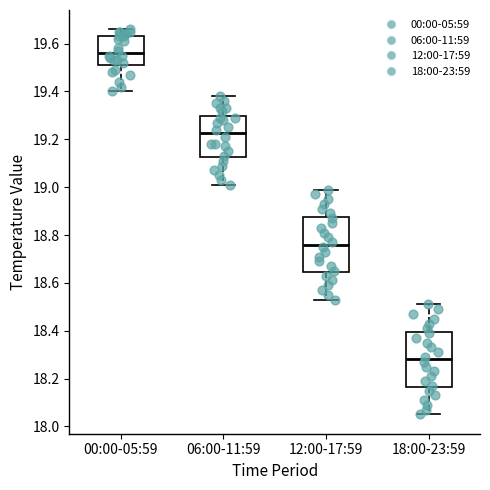

Reading left to right, read every box against the y-axis: the position of its median line, the range the box covers, and the ends of its whiskers. The values are not printed on the chart, so give them approximately, as read against the axis.

00:00-05:59: median 19.56, box 19.52 to 19.64, whiskers 19.40 to 19.66
06:00-11:59: median 19.22, box 19.12 to 19.30, whiskers 19.02 to 19.38
12:00-17:59: median 18.76, box 18.64 to 18.88, whiskers 18.54 to 19.00
18:00-23:59: median 18.28, box 18.16 to 18.40, whiskers 18.06 to 18.52